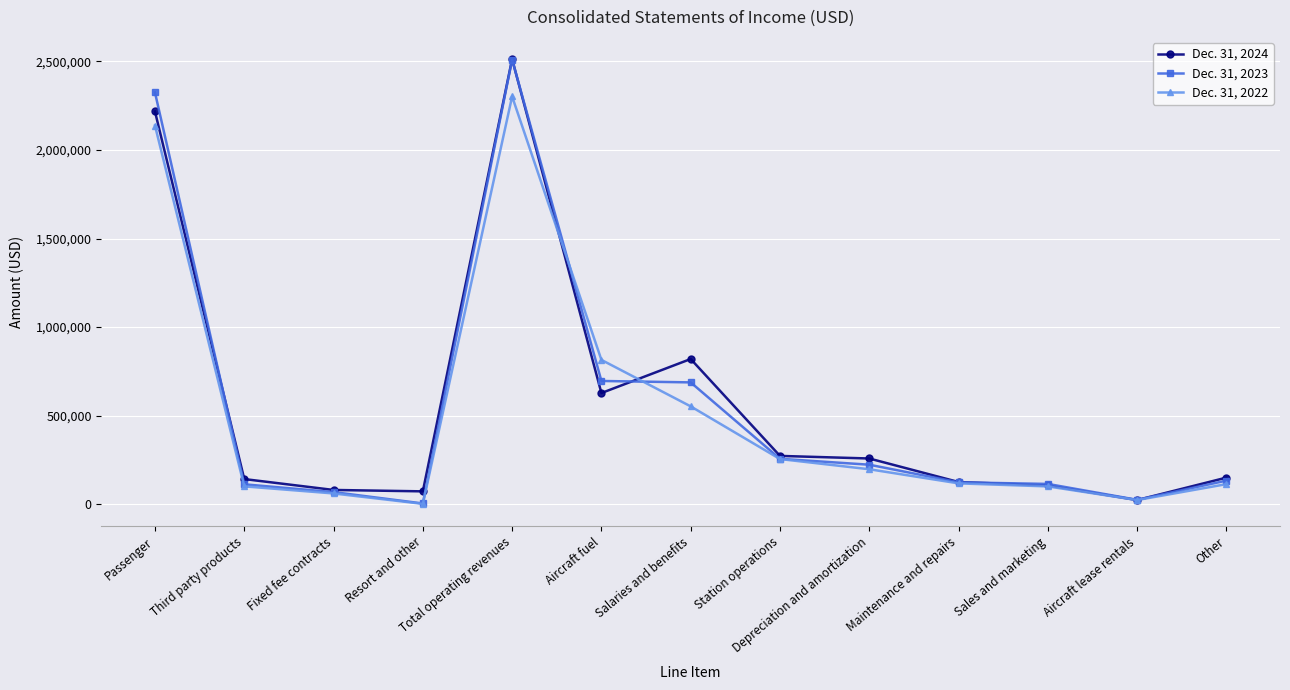

What is the maximum value shown in the chart?

2512589